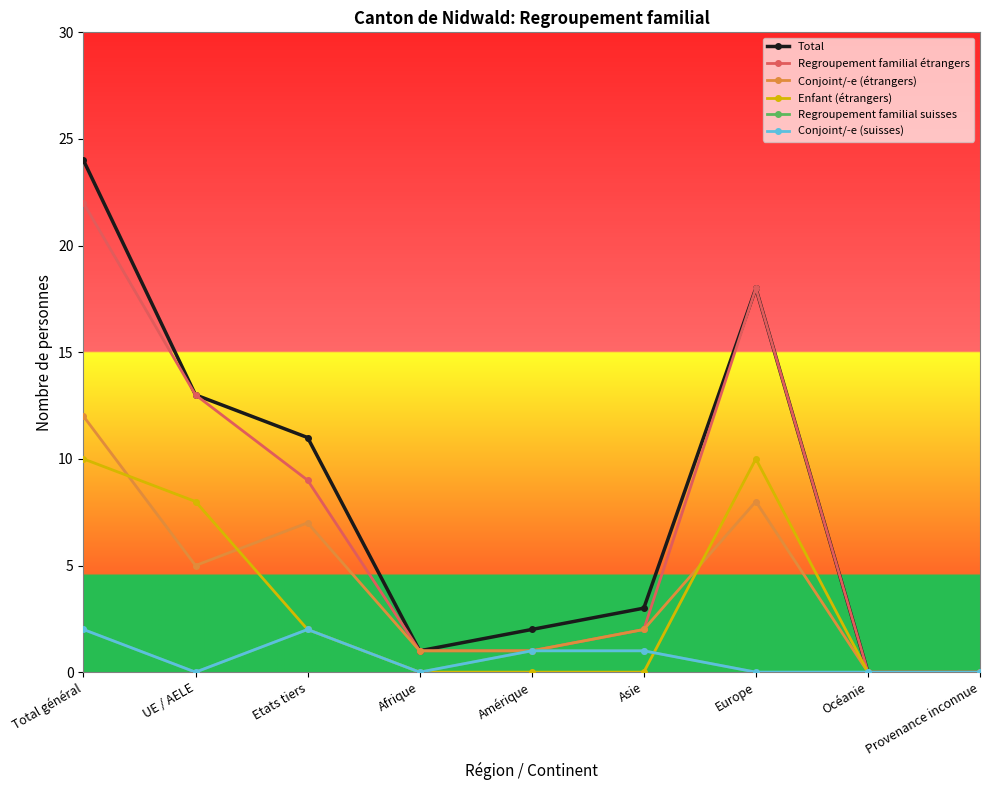

What is the total value across all series at Afrique?

3